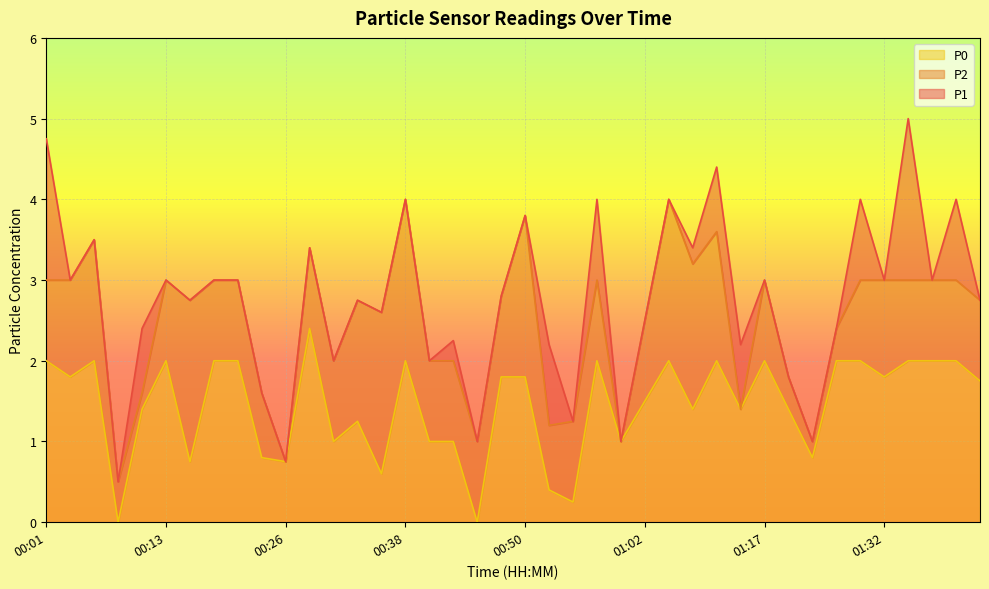

True or false: P2 and P0 intersect in this chart.

False